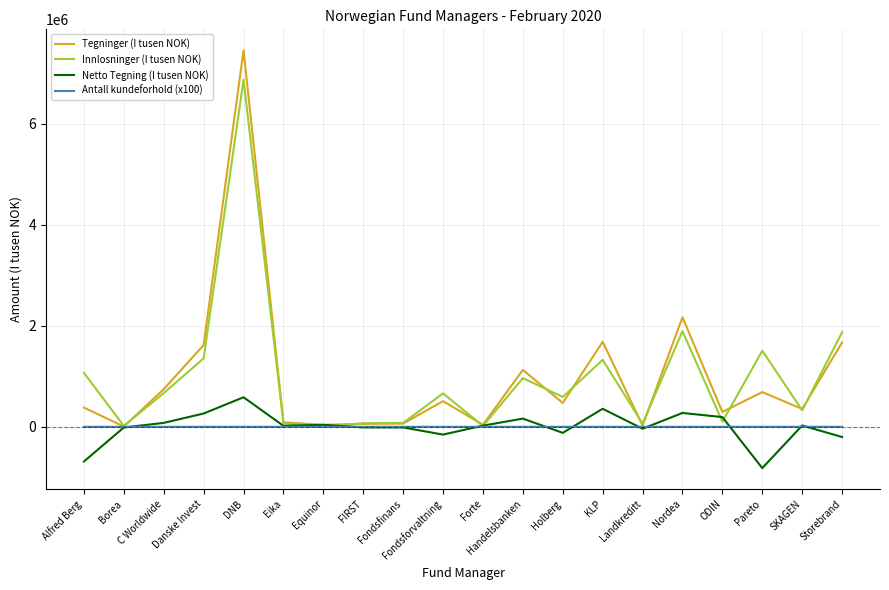

At which category is the sum across all series the highest?

DNB